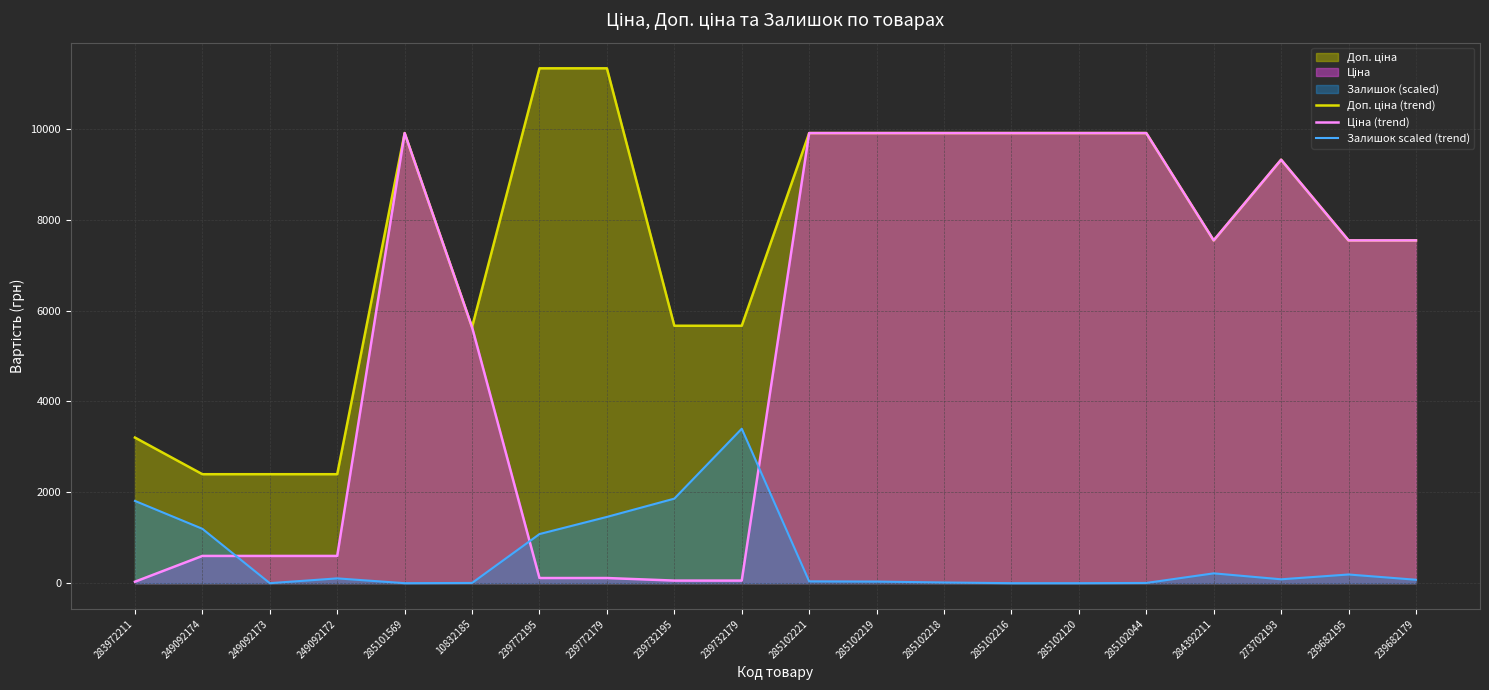

What is the maximum value shown in the chart?

11334.0